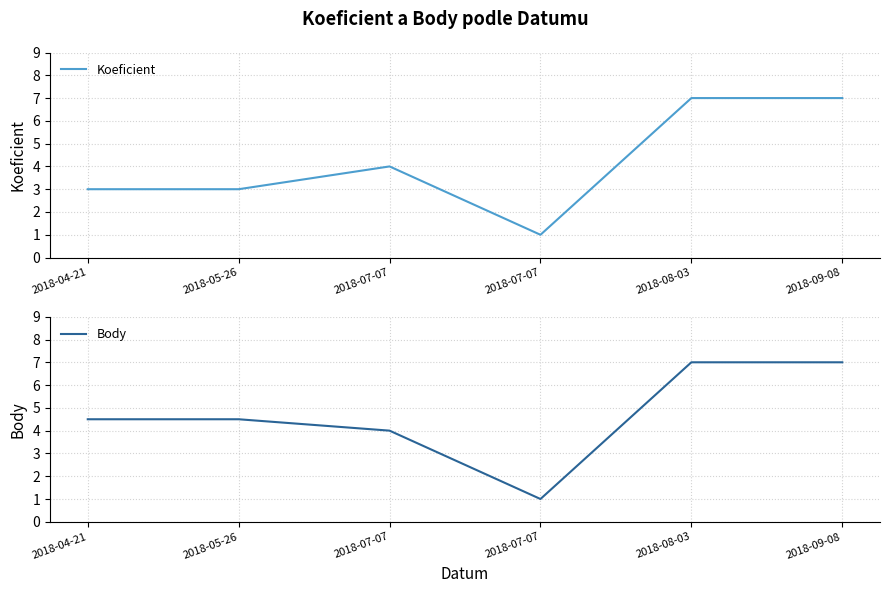

True or false: Body has a value of 1.0 at 2018-07-07.

True